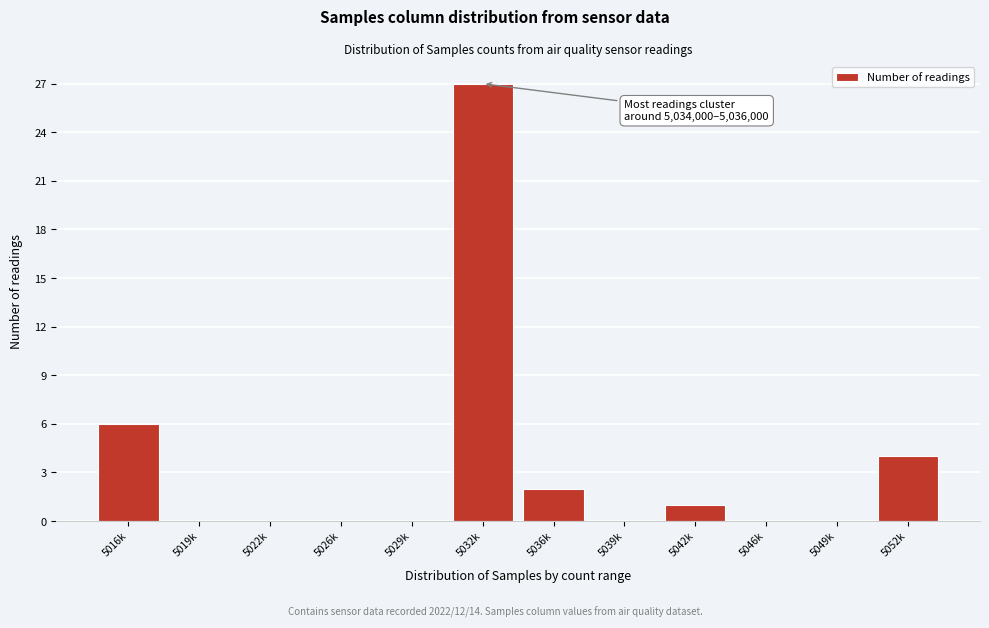

Reading left to right, transcribe all the data shown in this chart.

5016k=6	5019k=0	5022k=0	5026k=0	5029k=0	5032k=27	5036k=2	5039k=0	5042k=1	5046k=0	5049k=0	5052k=4